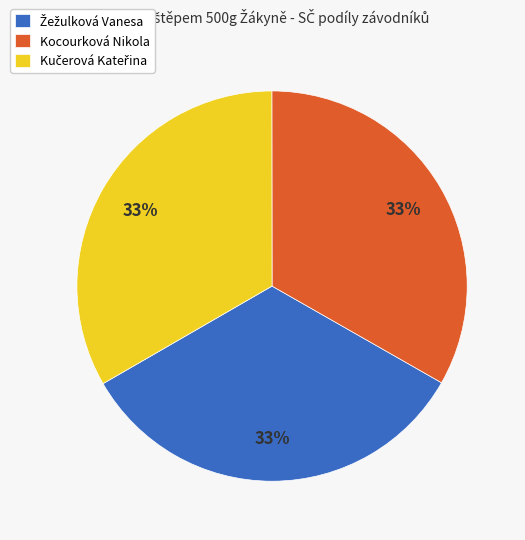

Is there a majority slice in this chart?

No